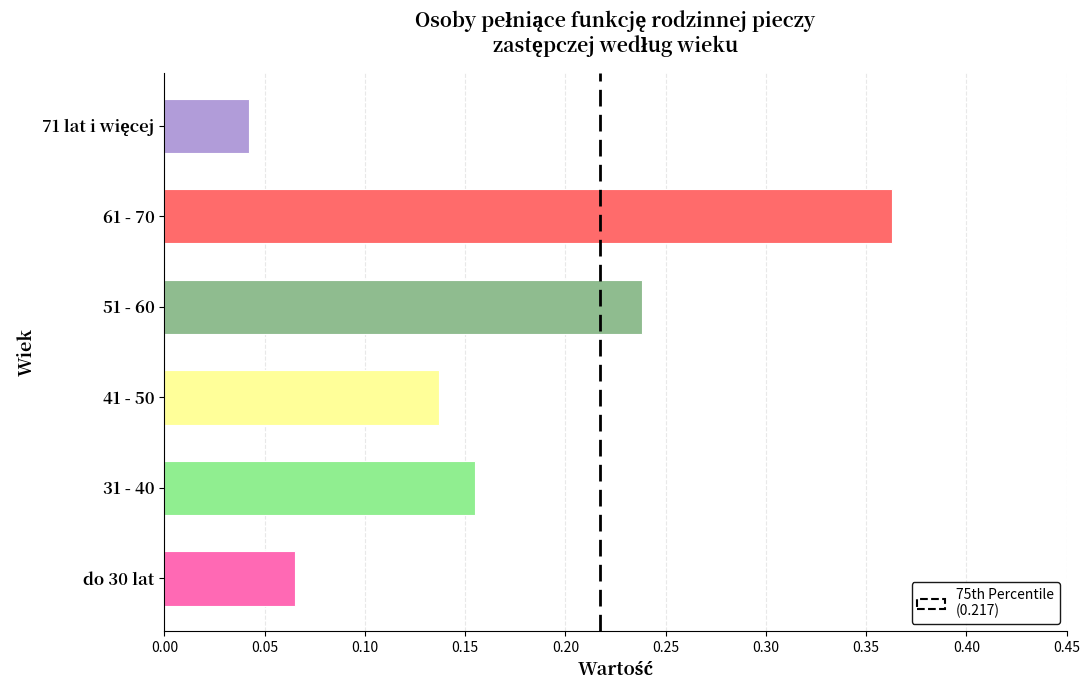

Count the number of categories in the chart.

6